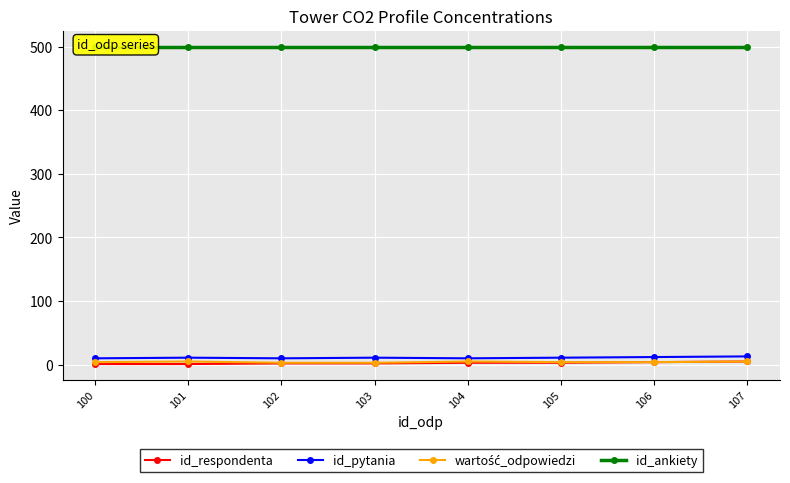

How many values in the id_respondenta series are below 3?

4